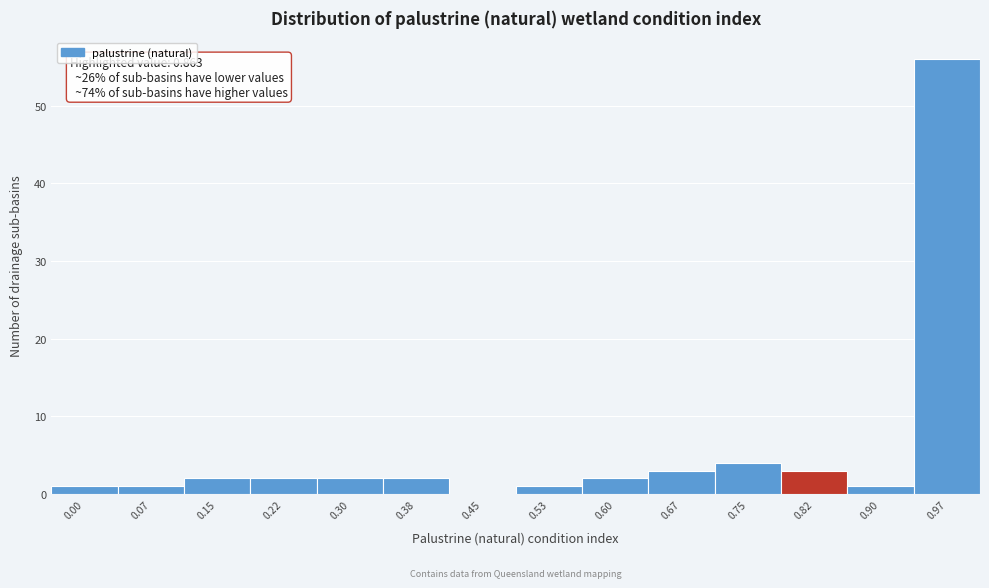

Reading right to left, list all the values displayed in this chart.

0.97=56	0.90=1	0.82=3	0.75=4	0.67=3	0.60=2	0.53=1	0.45=0	0.38=2	0.30=2	0.22=2	0.15=2	0.07=1	0.00=1